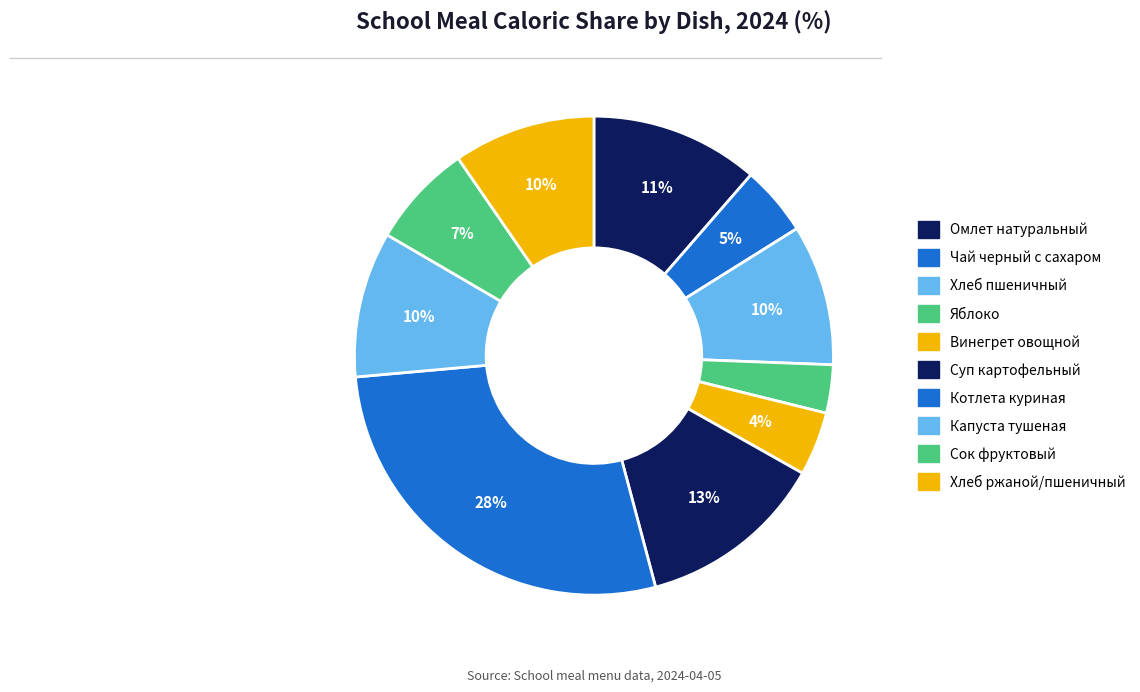

How many segments does this pie chart have?

10